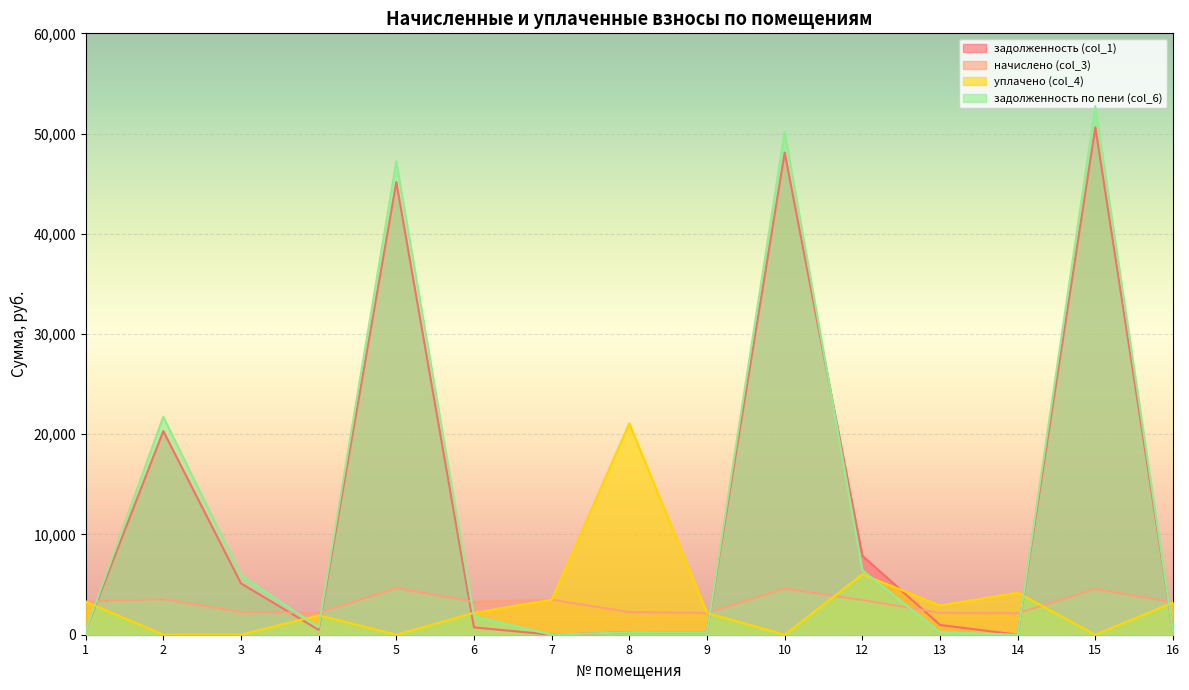

The value of уплачено (col_4) at 3 is 8767.8. True or false?

False